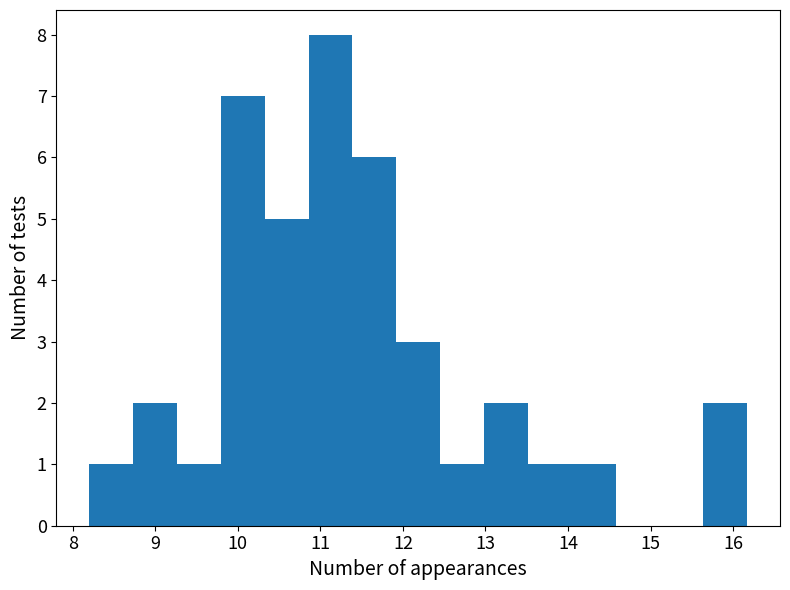

Reading left to right, list every bar in this chart as the range it spans on the x-axis followed by its height. Neither the bar edges nor the heights are printed on the chart, so give them approximately, as read against the axes.

8.2 to 8.7: 1
8.7 to 9.3: 2
9.3 to 9.8: 1
9.8 to 10.3: 7
10.3 to 10.9: 5
10.9 to 11.4: 8
11.4 to 11.9: 6
11.9 to 12.5: 3
12.5 to 13.0: 1
13.0 to 13.5: 2
13.5 to 14.0: 1
14.0 to 14.6: 1
14.6 to 15.1: 0
15.1 to 15.6: 0
15.6 to 16.2: 2